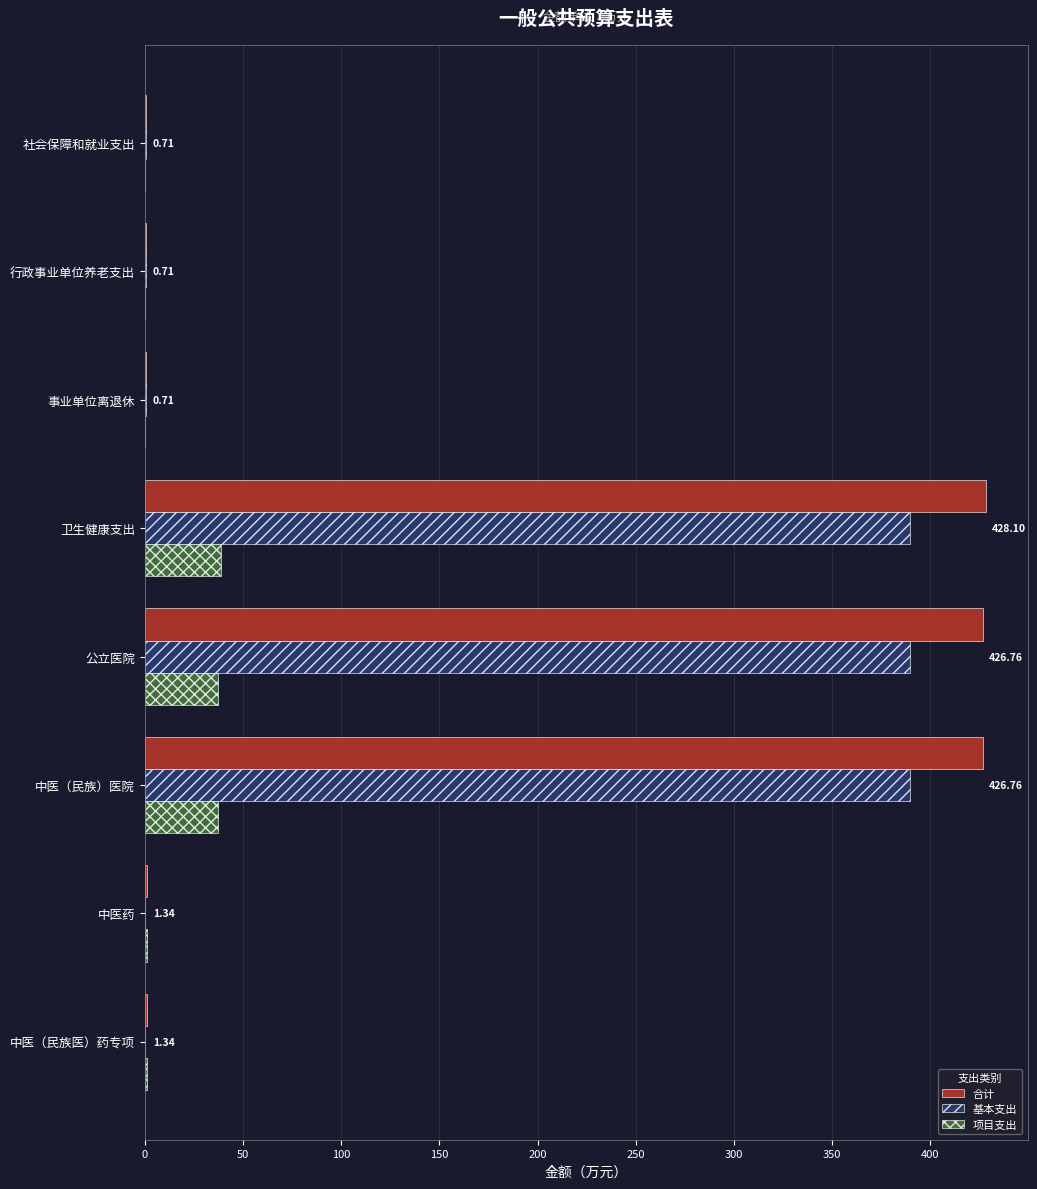

Which series changed the most between 社会保障和就业支出 and 中医（民族）医院?

合计